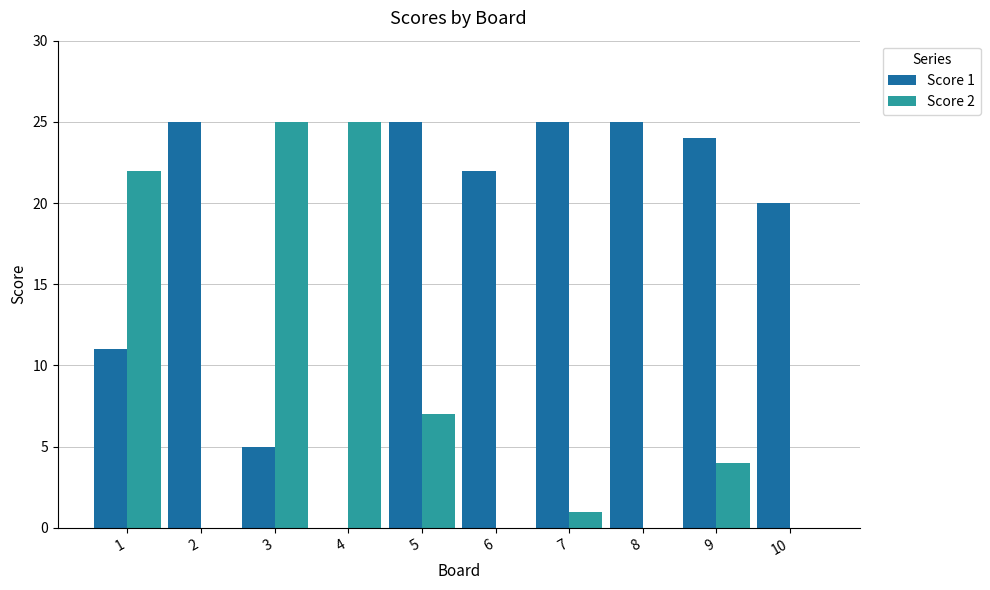

How many groups of bars are there?

10